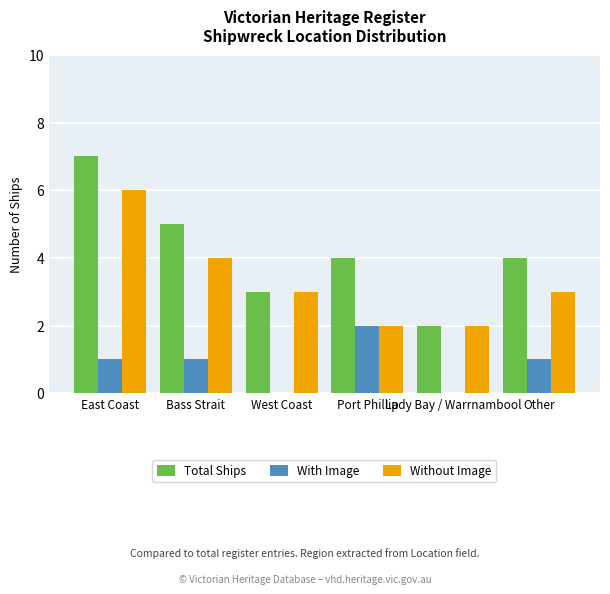

Is it true that Without Image equals 1 at Port Phillip?

False